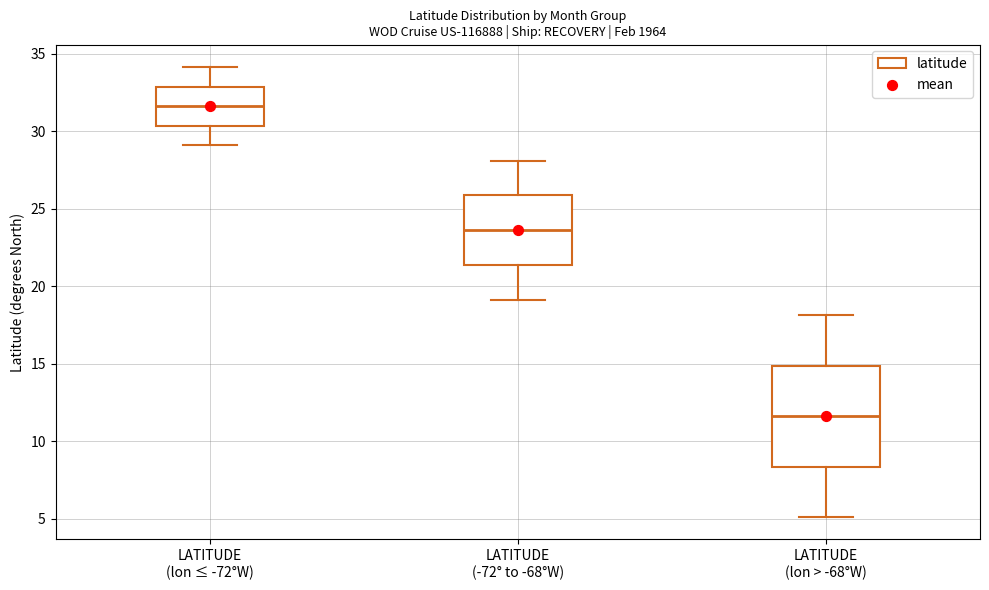

Reading left to right, transcribe this box plot: for each box, give where its median line is, the range the box spans, and where its two whiskers end, as read against the y-axis. The values are not printed on the chart, so give them approximately, as read against the axis.

LATITUDE (lon ≤ -72°W): median 31.5, box 30.5 to 33.0, whiskers 29.0 to 34.0
LATITUDE (-72° to -68°W): median 23.5, box 21.5 to 26.0, whiskers 19.0 to 28.0
LATITUDE (lon > -68°W): median 11.5, box 8.5 to 15.0, whiskers 5.0 to 18.0